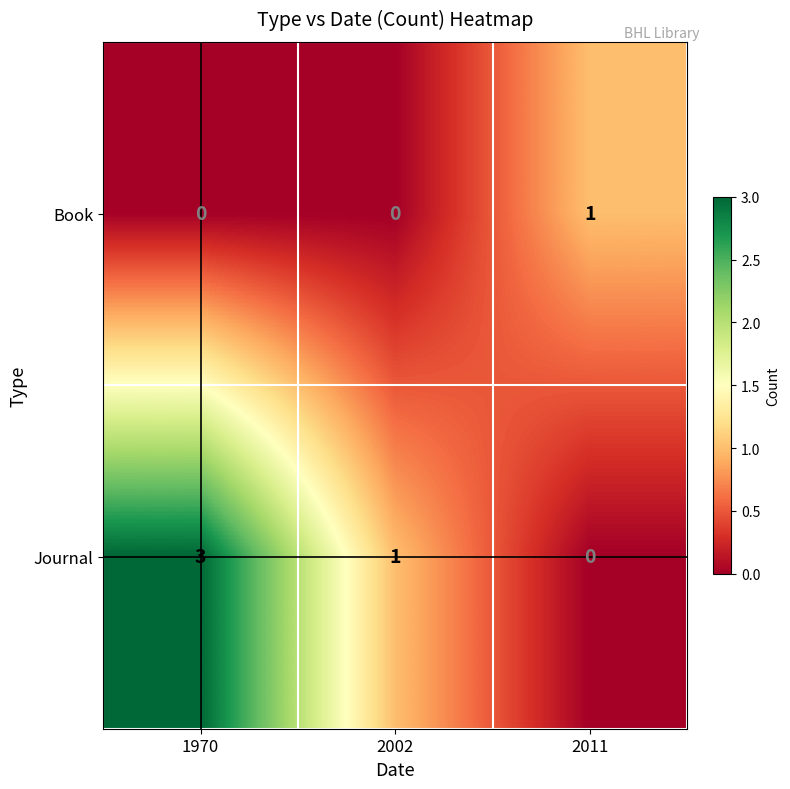

The value of Book at 1970 is 0. True or false?

True